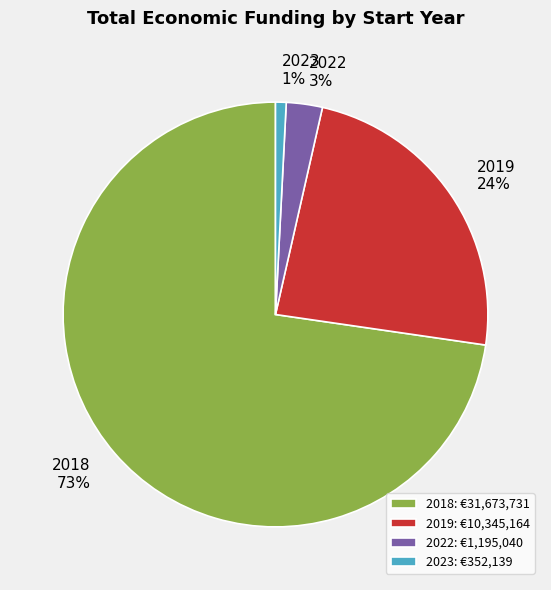

To the nearest percent, what is the combined percentage of 2018 and 2022?

75%